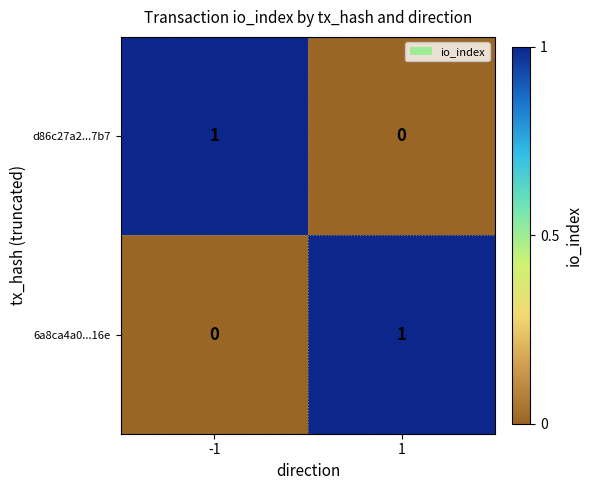

Reading left to right, list all the values displayed in this chart.

d86c27a2...7b7: 1	0
6a8ca4a0...16e: 0	1